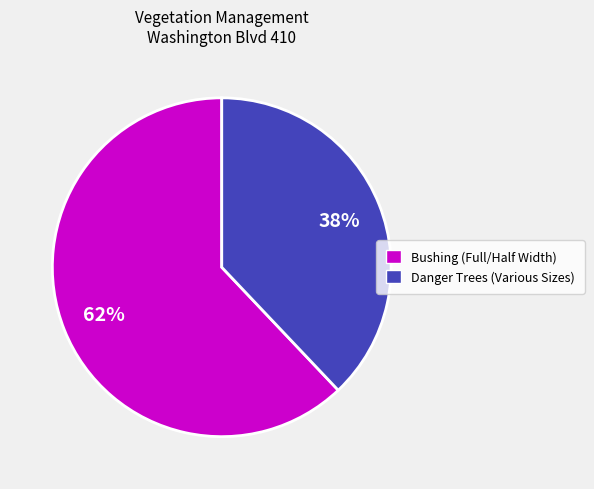

To the nearest percent, what is the average slice percentage?

50%